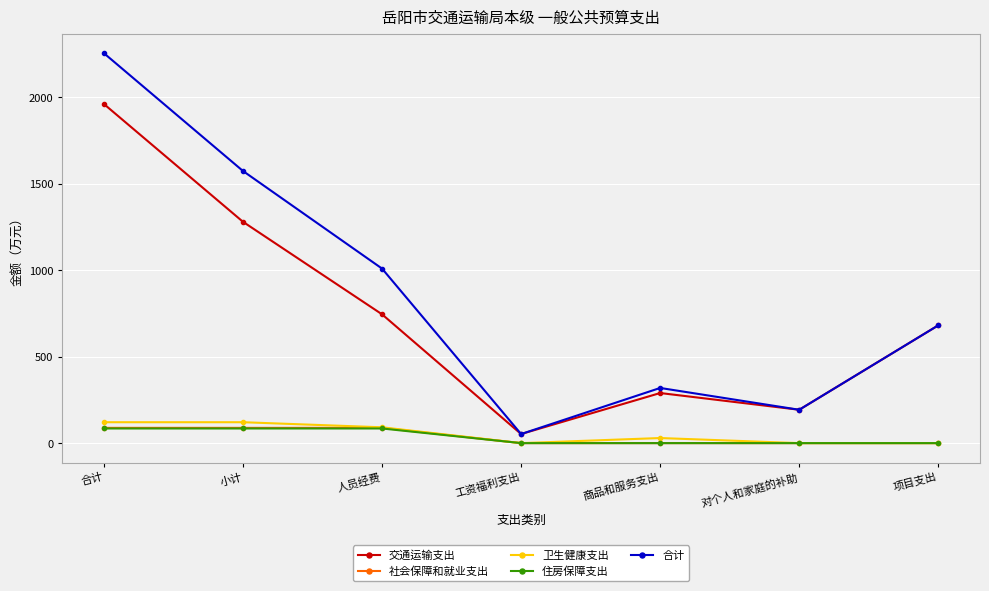

What is the minimum value for 交通运输支出?

52.5